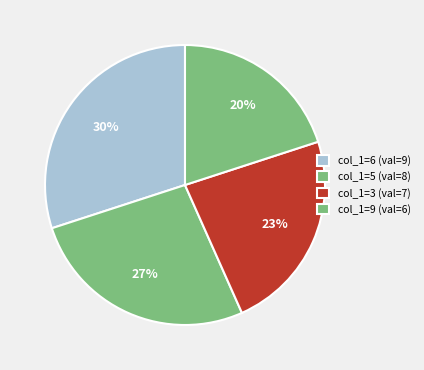

How many slices are in this pie chart?

4